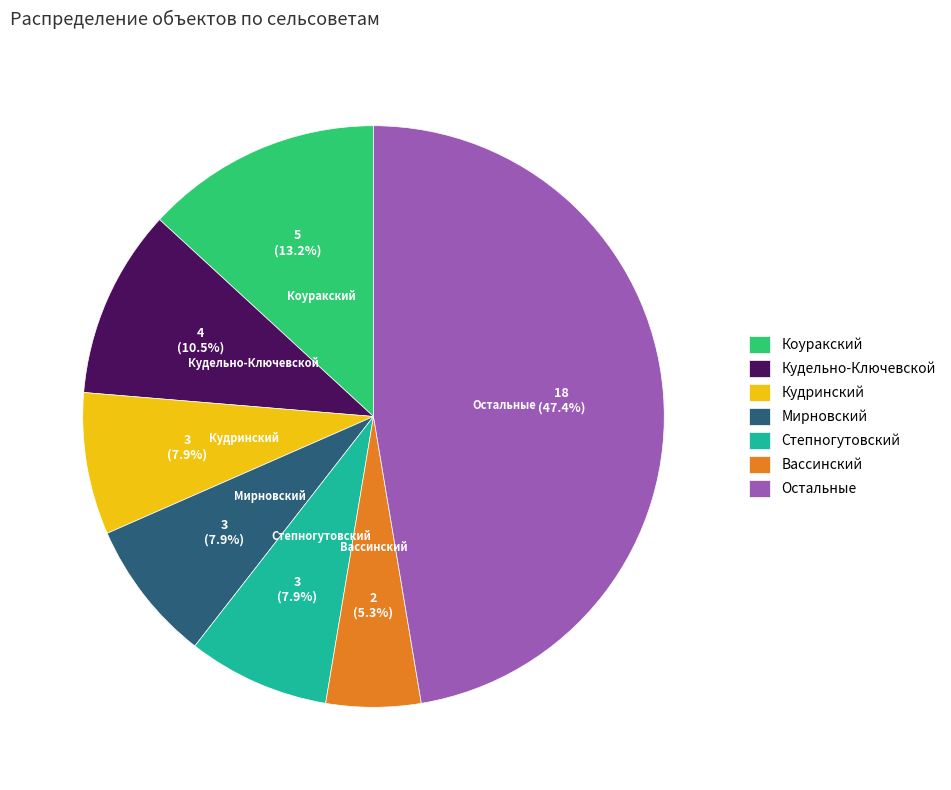

Is Коуракский the majority of the pie?

No